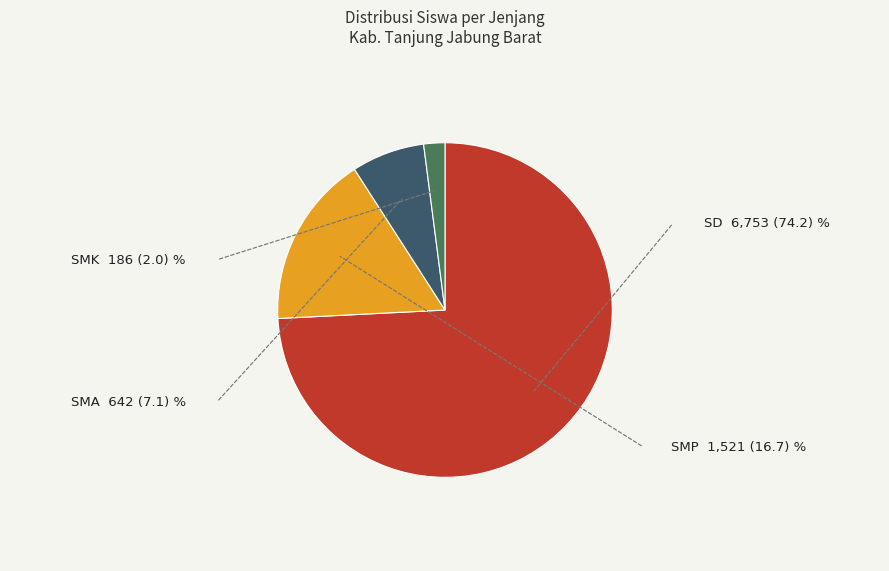

Rank the categories by value from lowest to highest.

SMK, SMA, SMP, SD